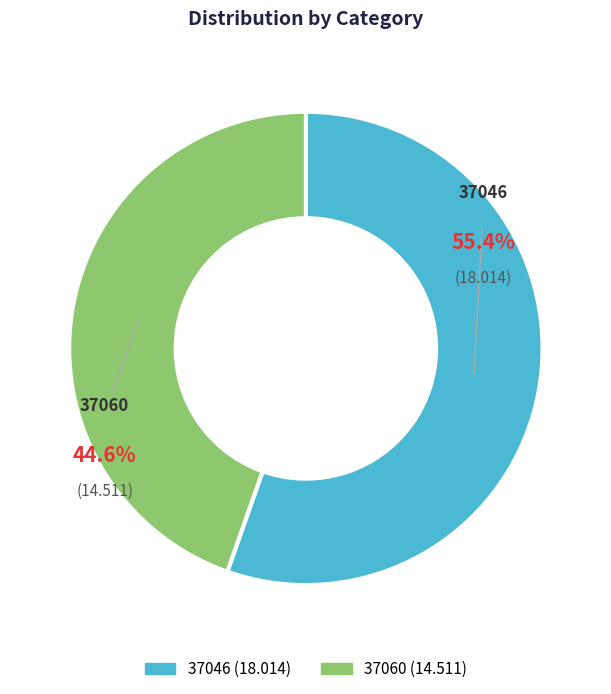

How many segments does this pie chart have?

2